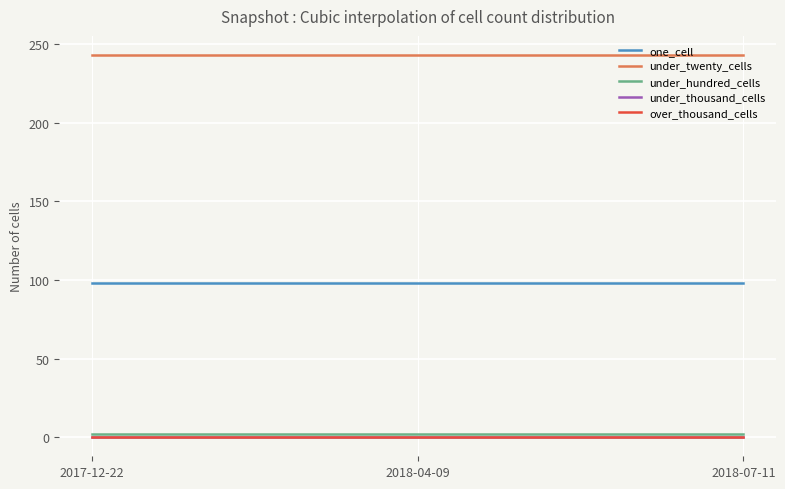

Is this an area chart (filled region under the line)?

No